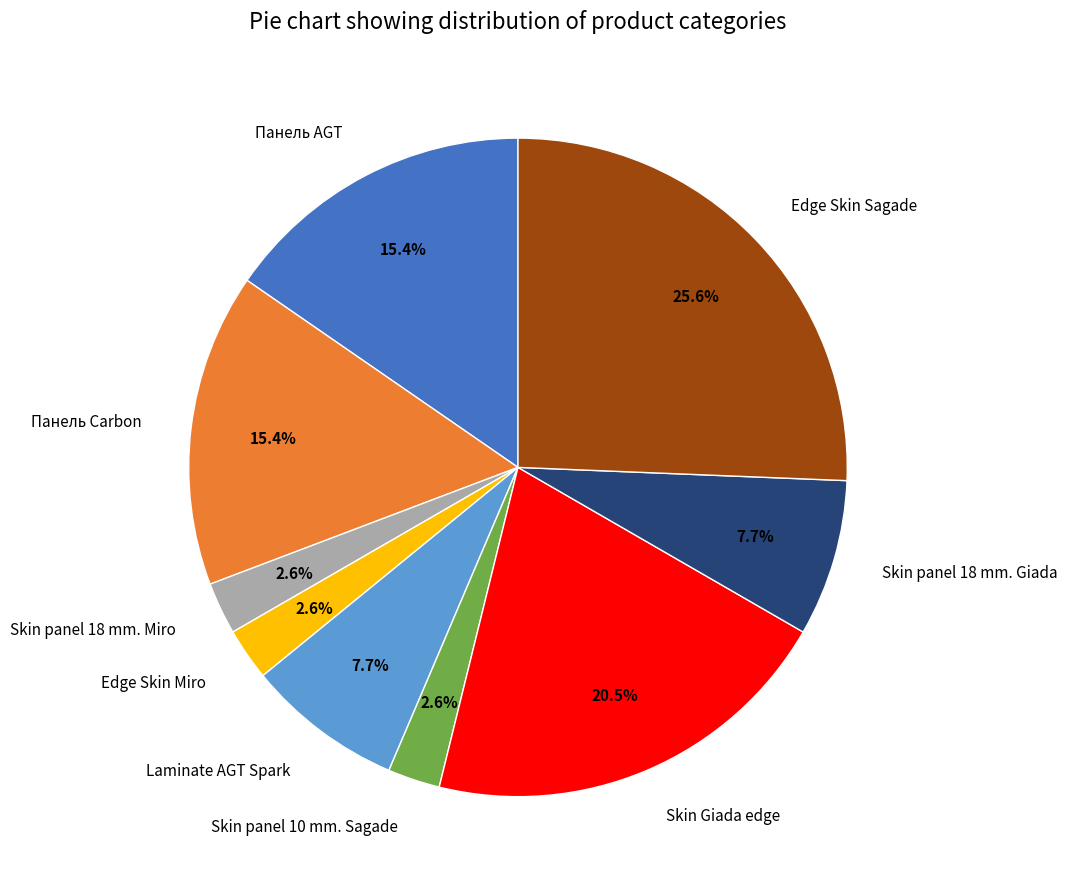

Is it true that Edge Skin Sagade is 12% of the pie?

False